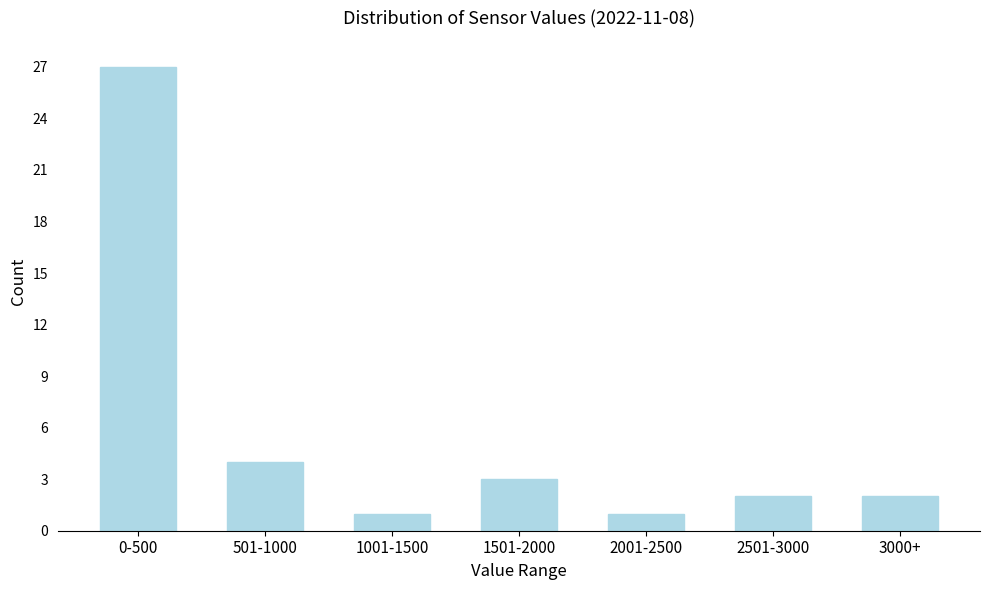

Reading right to left, transcribe all the data shown in this chart.

3000+=2	2501-3000=2	2001-2500=1	1501-2000=3	1001-1500=1	501-1000=4	0-500=27